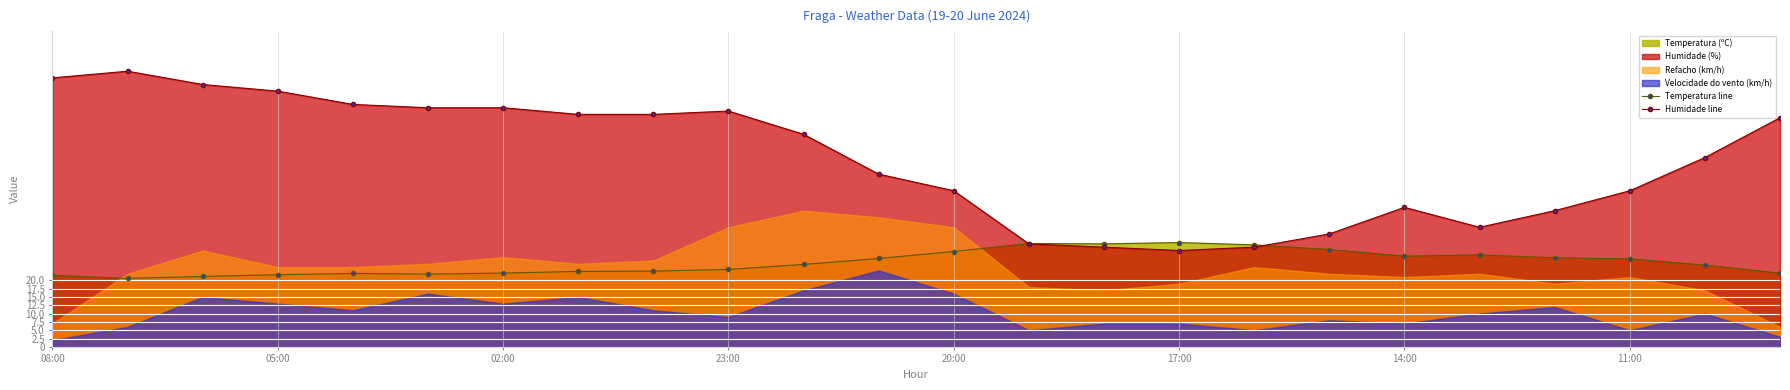

How many interior local peaks does the Humidade line series have?

3